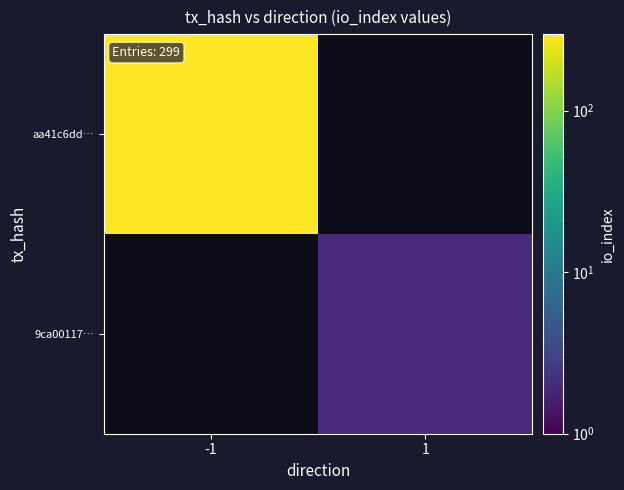

The value of aa41c6dd… at -1 is 120.5. True or false?

False